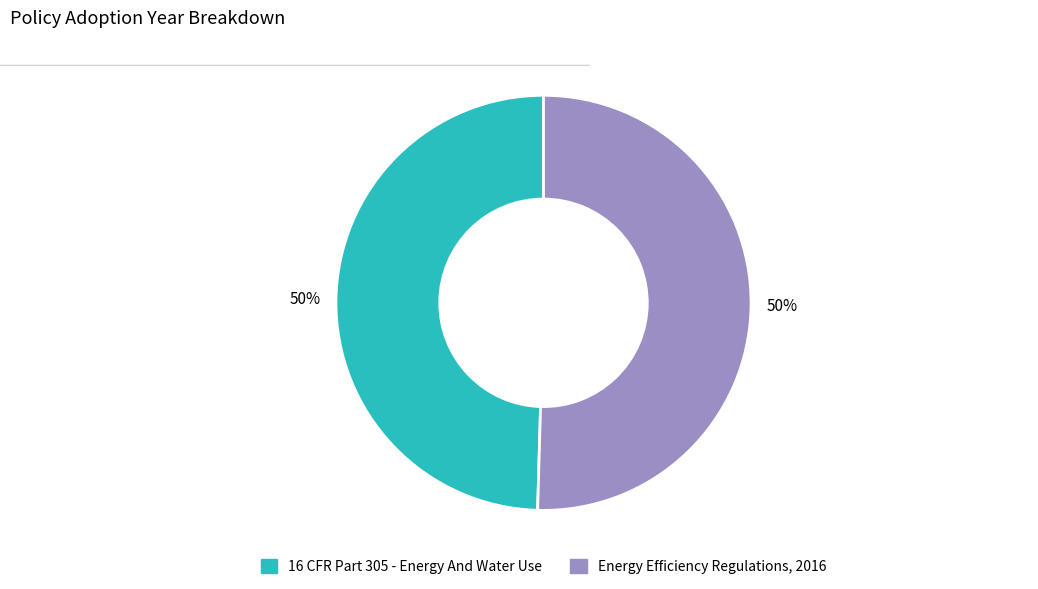

How many segments does this pie chart have?

2